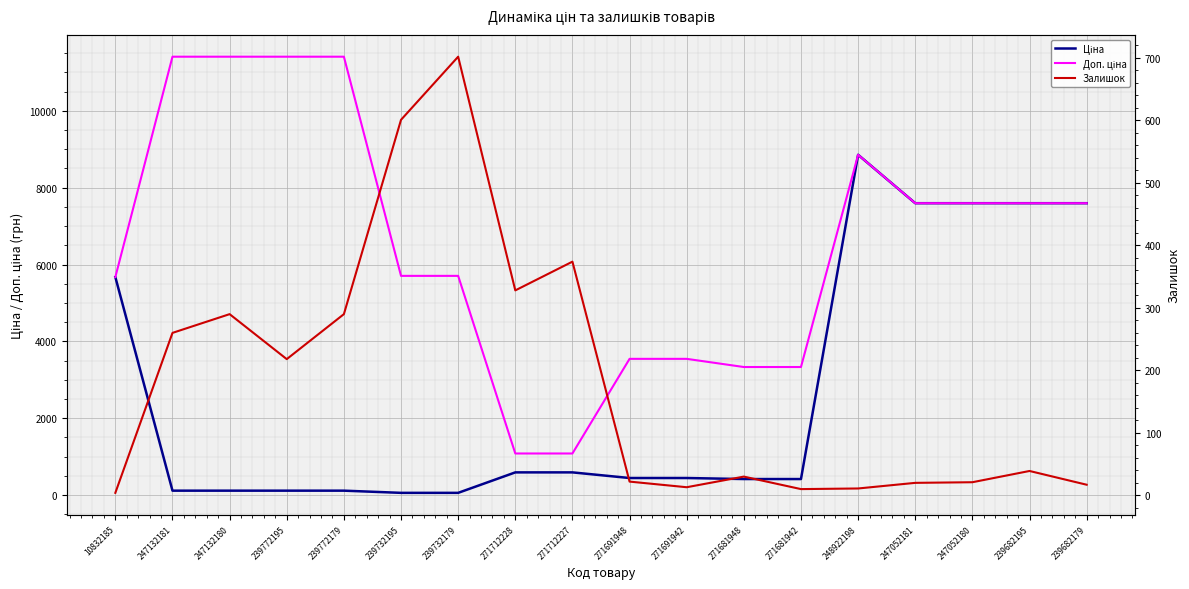

True or false: Ціна has a value of 10393.4 at 247052180.

False